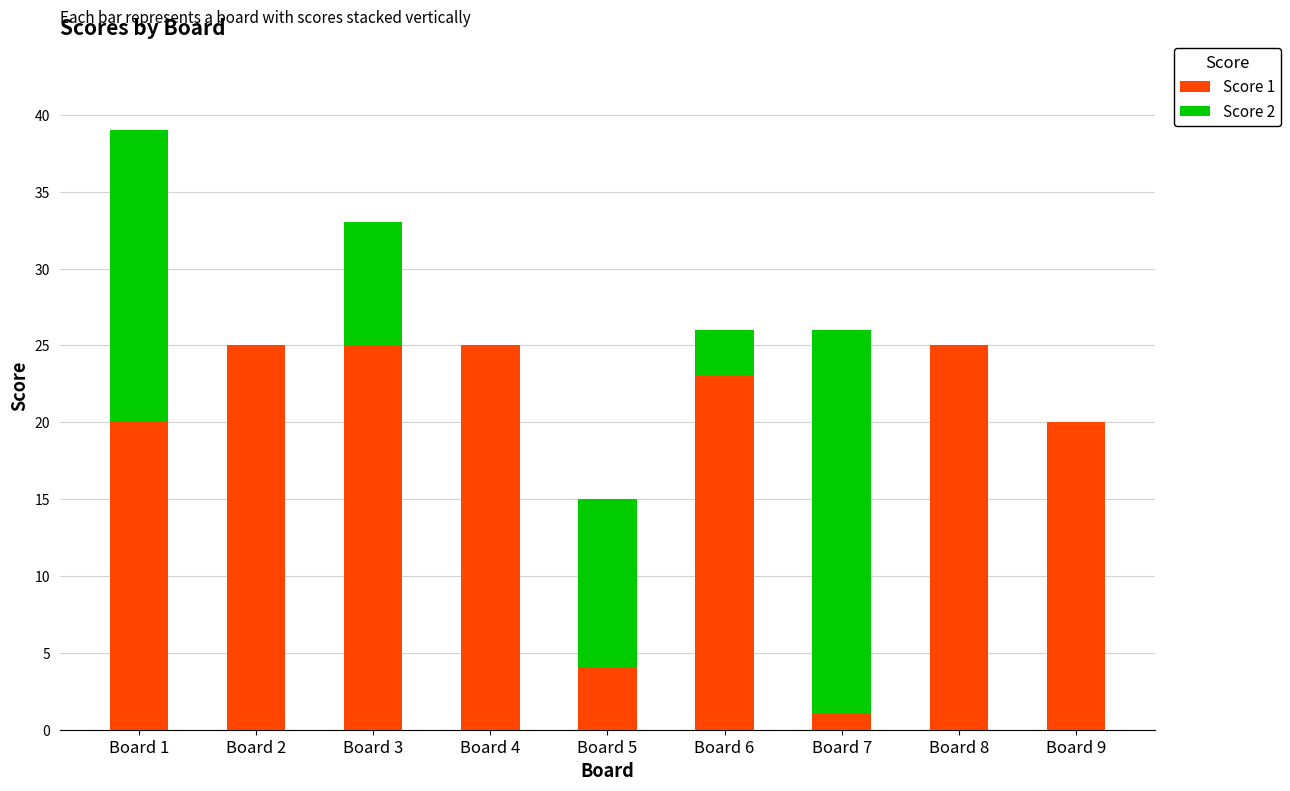

At which category is the sum across all series the highest?

Board 1